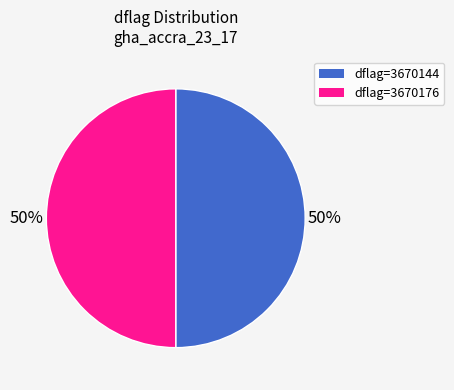

How many segments does this pie chart have?

2